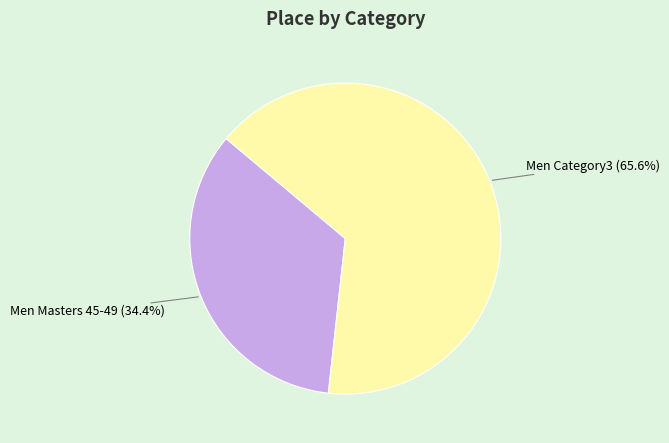

What percentage is the Men Category3 slice, to the nearest percent?

66%